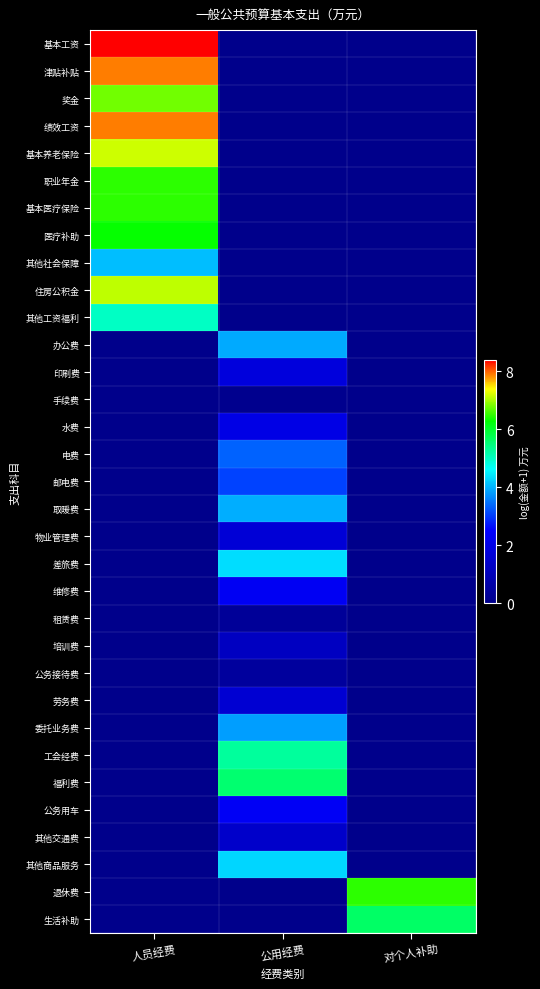

Reading right to left, transcribe all the data shown in this chart.

基本工资: 对个人补助=0.0	公用经费=0.0	人员经费=8.4
津贴补贴: 对个人补助=0.0	公用经费=0.0	人员经费=7.9
奖金: 对个人补助=0.0	公用经费=0.0	人员经费=6.8
绩效工资: 对个人补助=0.0	公用经费=0.0	人员经费=7.9
基本养老保险: 对个人补助=0.0	公用经费=0.0	人员经费=7.2
职业年金: 对个人补助=0.0	公用经费=0.0	人员经费=6.5
基本医疗保险: 对个人补助=0.0	公用经费=0.0	人员经费=6.5
医疗补助: 对个人补助=0.0	公用经费=0.0	人员经费=6.3
其他社会保障: 对个人补助=0.0	公用经费=0.0	人员经费=4.1
住房公积金: 对个人补助=0.0	公用经费=0.0	人员经费=7.1
其他工资福利: 对个人补助=0.0	公用经费=0.0	人员经费=5.0
办公费: 对个人补助=0.0	公用经费=3.9	人员经费=0.0
印刷费: 对个人补助=0.0	公用经费=1.8	人员经费=0.0
手续费: 对个人补助=0.0	公用经费=0.1	人员经费=0.0
水费: 对个人补助=0.0	公用经费=2.0	人员经费=0.0
电费: 对个人补助=0.0	公用经费=3.3	人员经费=0.0
邮电费: 对个人补助=0.0	公用经费=3.1	人员经费=0.0
取暖费: 对个人补助=0.0	公用经费=4.0	人员经费=0.0
物业管理费: 对个人补助=0.0	公用经费=1.7	人员经费=0.0
差旅费: 对个人补助=0.0	公用经费=4.3	人员经费=0.0
维修费: 对个人补助=0.0	公用经费=2.3	人员经费=0.0
租赁费: 对个人补助=0.0	公用经费=0.3	人员经费=0.0
培训费: 对个人补助=0.0	公用经费=1.2	人员经费=0.0
公务接待费: 对个人补助=0.0	公用经费=0.4	人员经费=0.0
劳务费: 对个人补助=0.0	公用经费=1.5	人员经费=0.0
委托业务费: 对个人补助=0.0	公用经费=3.8	人员经费=0.0
工会经费: 对个人补助=0.0	公用经费=5.3	人员经费=0.0
福利费: 对个人补助=0.0	公用经费=5.6	人员经费=0.0
公务用车: 对个人补助=0.0	公用经费=2.3	人员经费=0.0
其他交通费: 对个人补助=0.0	公用经费=1.4	人员经费=0.0
其他商品服务: 对个人补助=0.0	公用经费=4.3	人员经费=0.0
退休费: 对个人补助=6.5	公用经费=0.0	人员经费=0.0
生活补助: 对个人补助=5.6	公用经费=0.0	人员经费=0.0